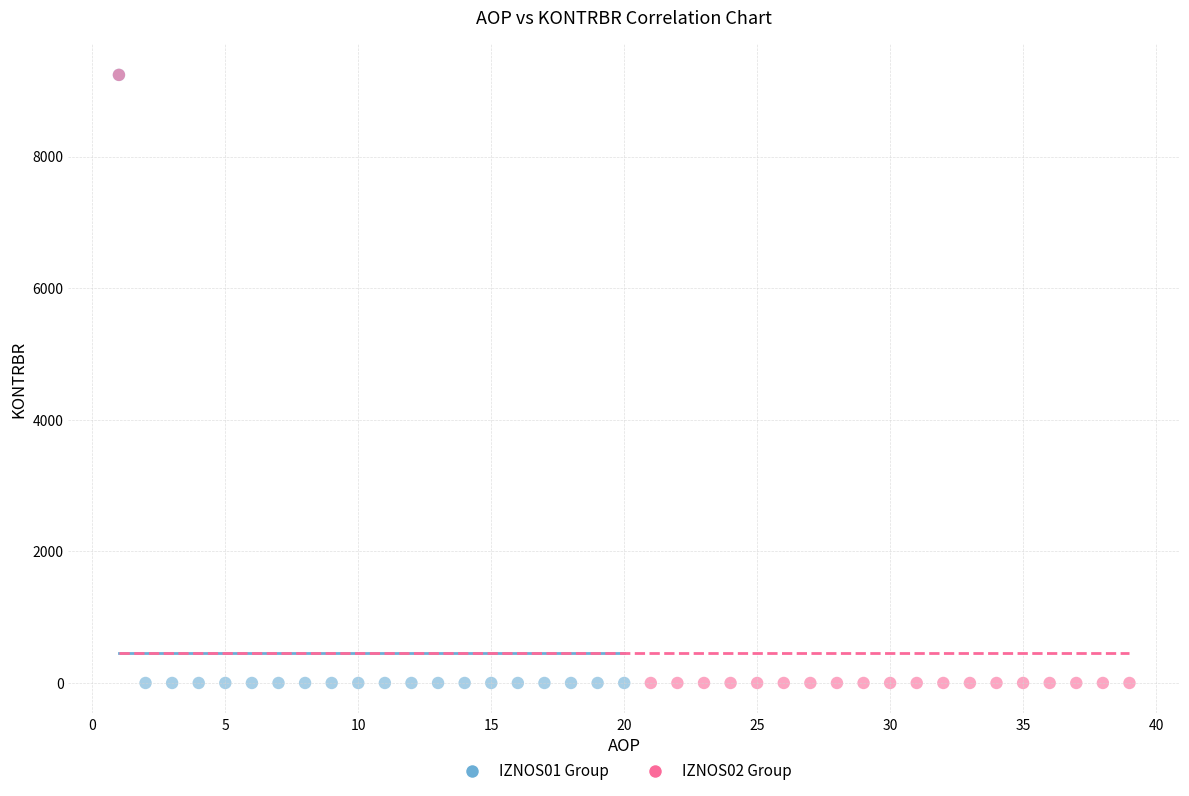

What are all the series names shown in the legend?

IZNOS01 Group, IZNOS02 Group